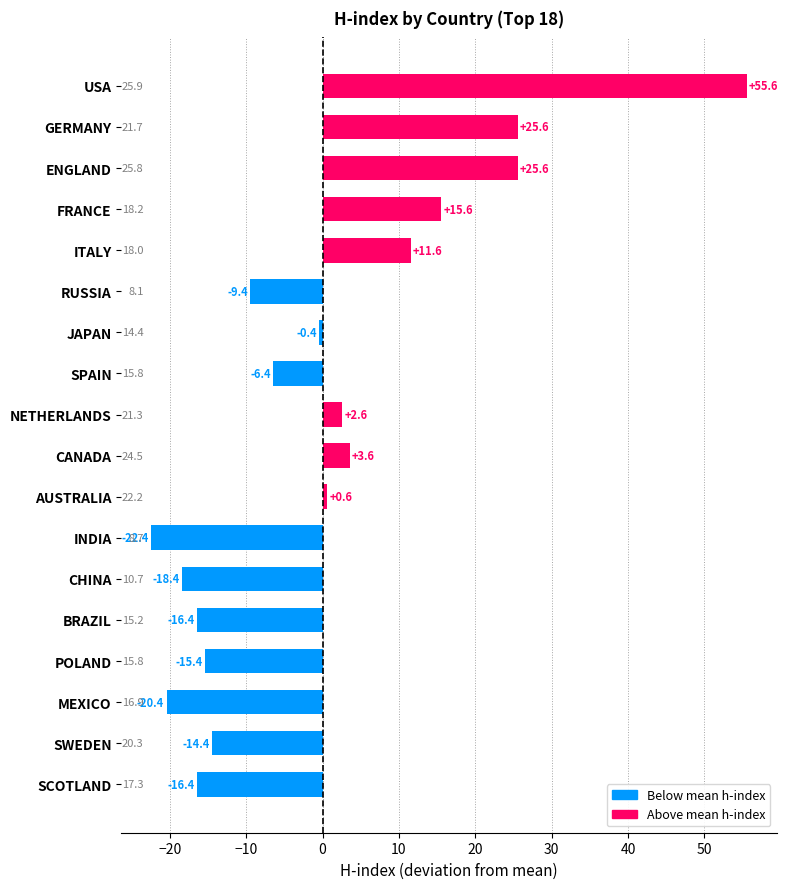

What is the change in value from SPAIN to CHINA?

-12.0